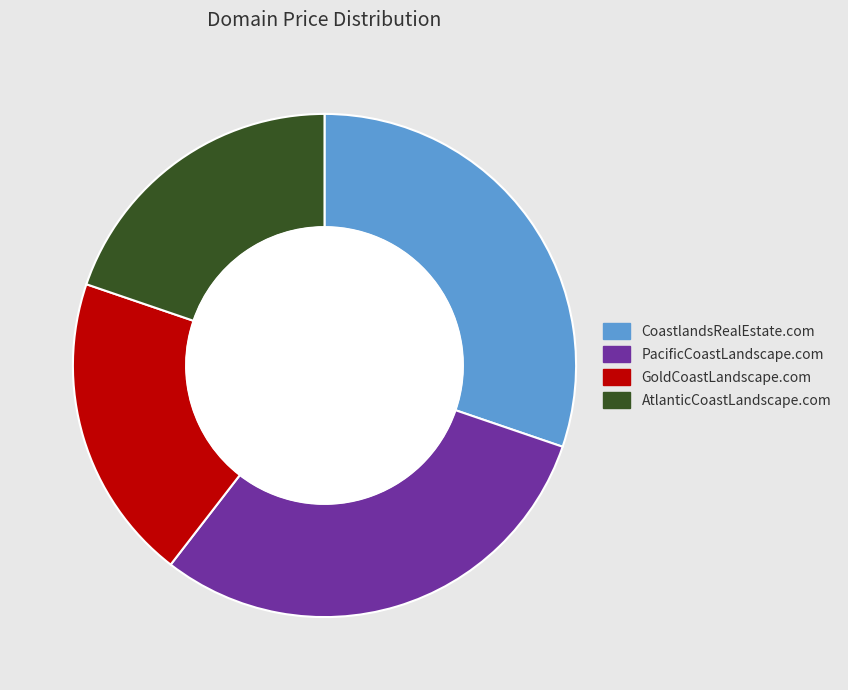

What is the total percentage of PacificCoastLandscape.com and CoastlandsRealEstate.com?

60.5%